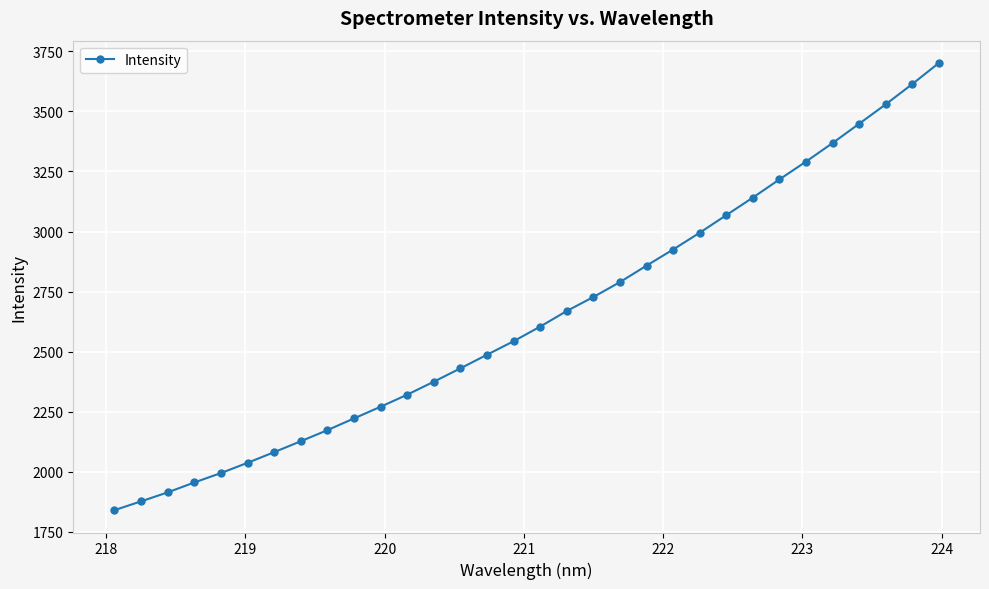

What is the difference between the second highest and minimum values?

1773.5